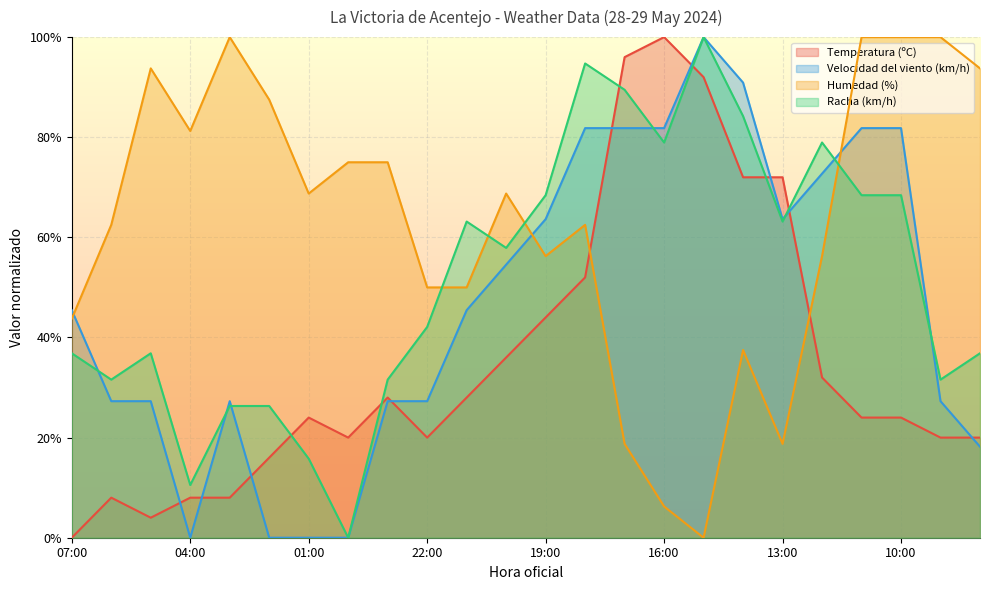

Reading right to left, extract all data points from this chart.

Temperatura (ºC): 08:00=20.0	09:00=20.0	10:00=24.0	11:00=24.0	12:00=32.0	13:00=72.0	14:00=72.0	15:00=92.0	16:00=100.0	17:00=96.0	18:00=52.0	19:00=44.0	20:00=36.0	21:00=28.0	22:00=20.0	23:00=28.0	00:00=20.0	01:00=24.0	02:00=16.0	03:00=8.0	04:00=8.0	05:00=4.0	06:00=8.0	07:00=0.0
Velocidad del viento (km/h): 08:00=18.2	09:00=27.3	10:00=81.8	11:00=81.8	12:00=72.7	13:00=63.6	14:00=90.9	15:00=100.0	16:00=81.8	17:00=81.8	18:00=81.8	19:00=63.6	20:00=54.5	21:00=45.5	22:00=27.3	23:00=27.3	00:00=0.0	01:00=0.0	02:00=0.0	03:00=27.3	04:00=0.0	05:00=27.3	06:00=27.3	07:00=45.5
Humedad (%): 08:00=93.8	09:00=100.0	10:00=100.0	11:00=100.0	12:00=56.2	13:00=18.8	14:00=37.5	15:00=0.0	16:00=6.2	17:00=18.8	18:00=62.5	19:00=56.2	20:00=68.8	21:00=50.0	22:00=50.0	23:00=75.0	00:00=75.0	01:00=68.8	02:00=87.5	03:00=100.0	04:00=81.2	05:00=93.8	06:00=62.5	07:00=43.8
Racha (km/h): 08:00=36.8	09:00=31.6	10:00=68.4	11:00=68.4	12:00=78.9	13:00=63.2	14:00=84.2	15:00=100.0	16:00=78.9	17:00=89.5	18:00=94.7	19:00=68.4	20:00=57.9	21:00=63.2	22:00=42.1	23:00=31.6	00:00=0.0	01:00=15.8	02:00=26.3	03:00=26.3	04:00=10.5	05:00=36.8	06:00=31.6	07:00=36.8